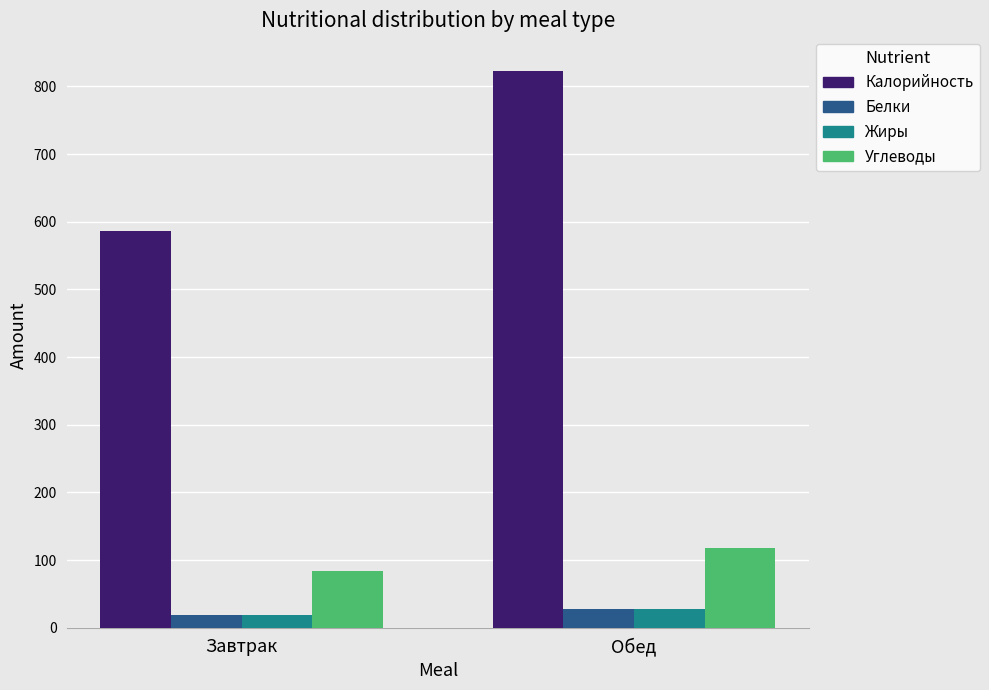

Is it true that Углеводы equals 83.7 at Завтрак?

True